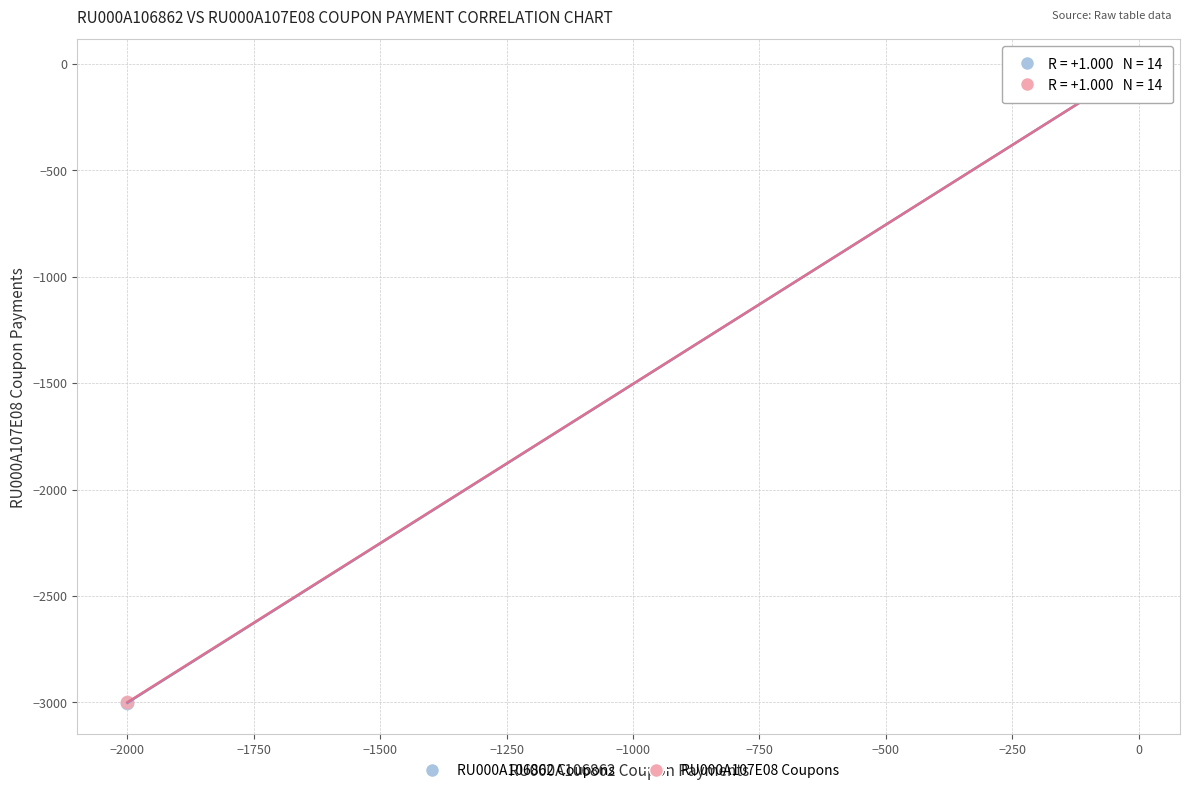

Which series has the largest Y range (max minus min)?

RU000A106862 Coupons